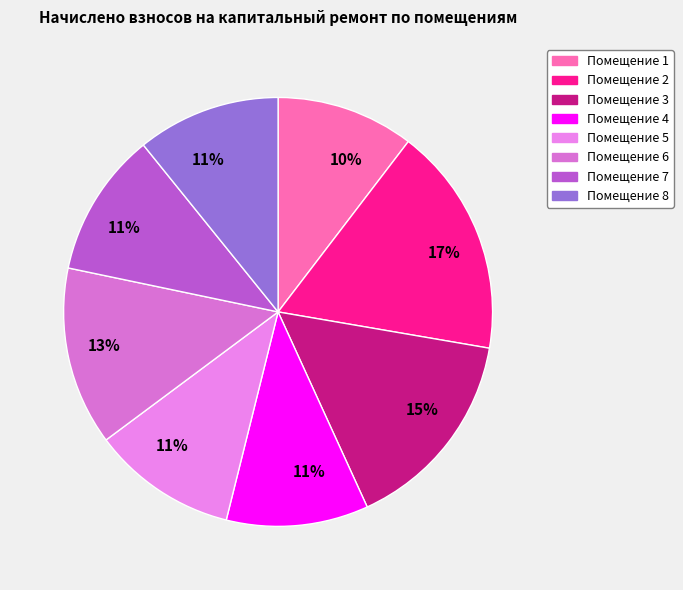

To the nearest percent, what is the average slice percentage?

12%